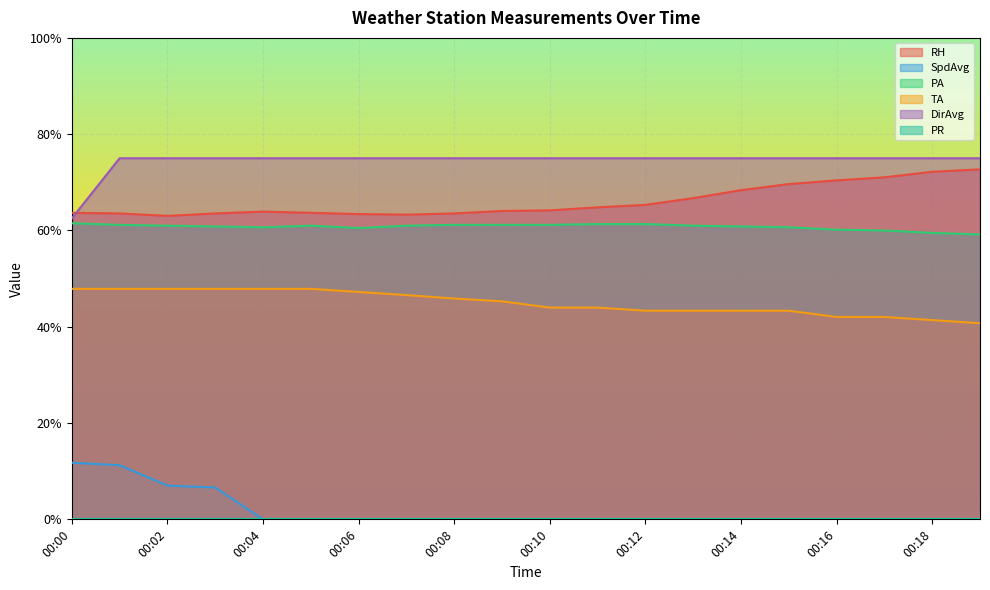

What is the difference between the maximum and minimum values in the SpdAvg series?

11.8